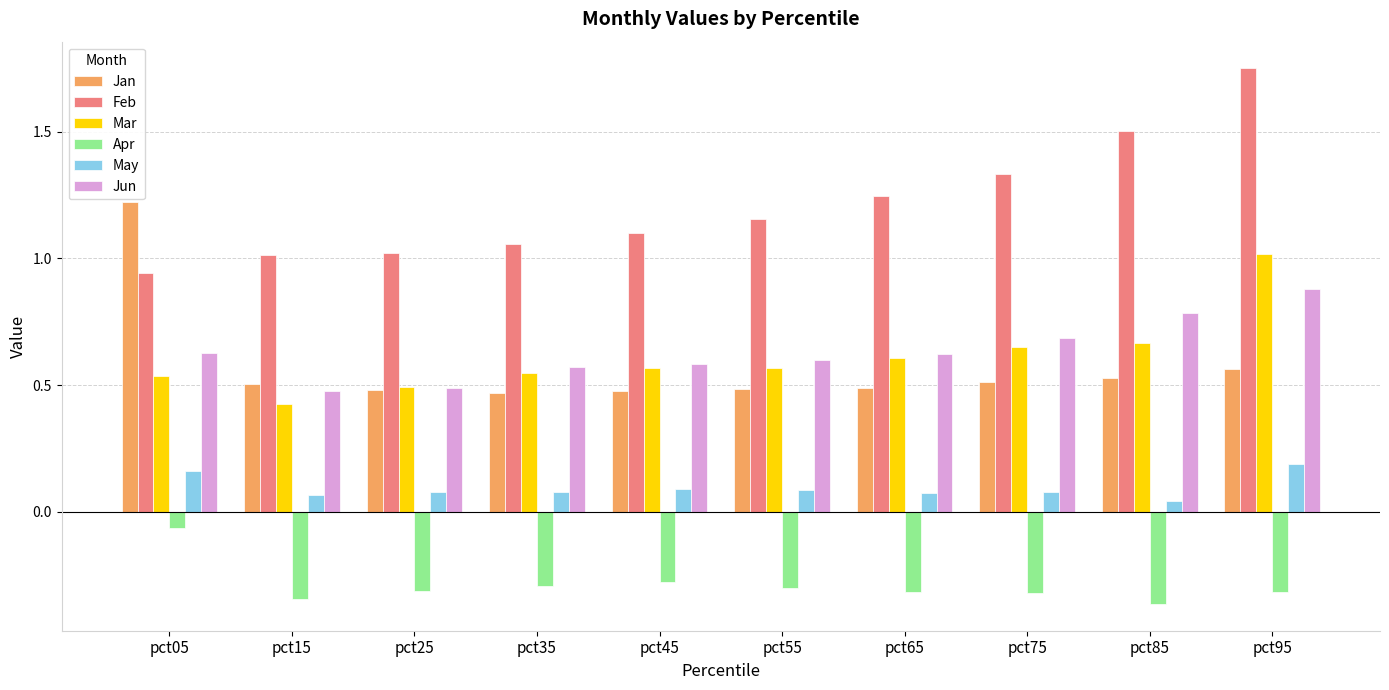

How many distinct data groups are displayed?

6